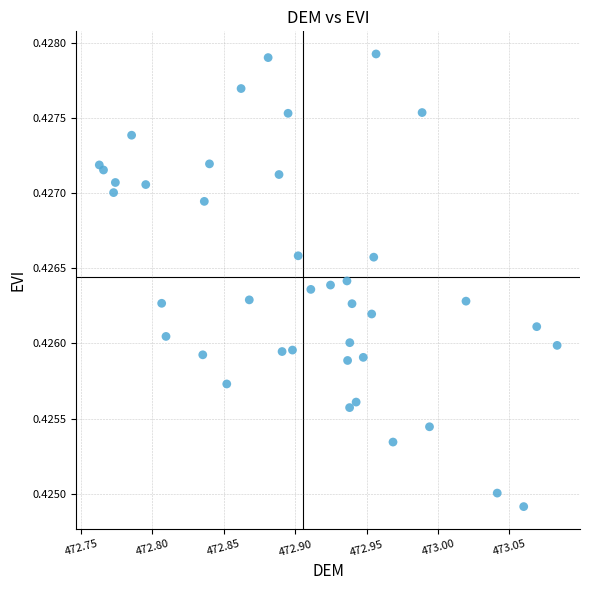

What is the range of X values (max minus min)?

0.3